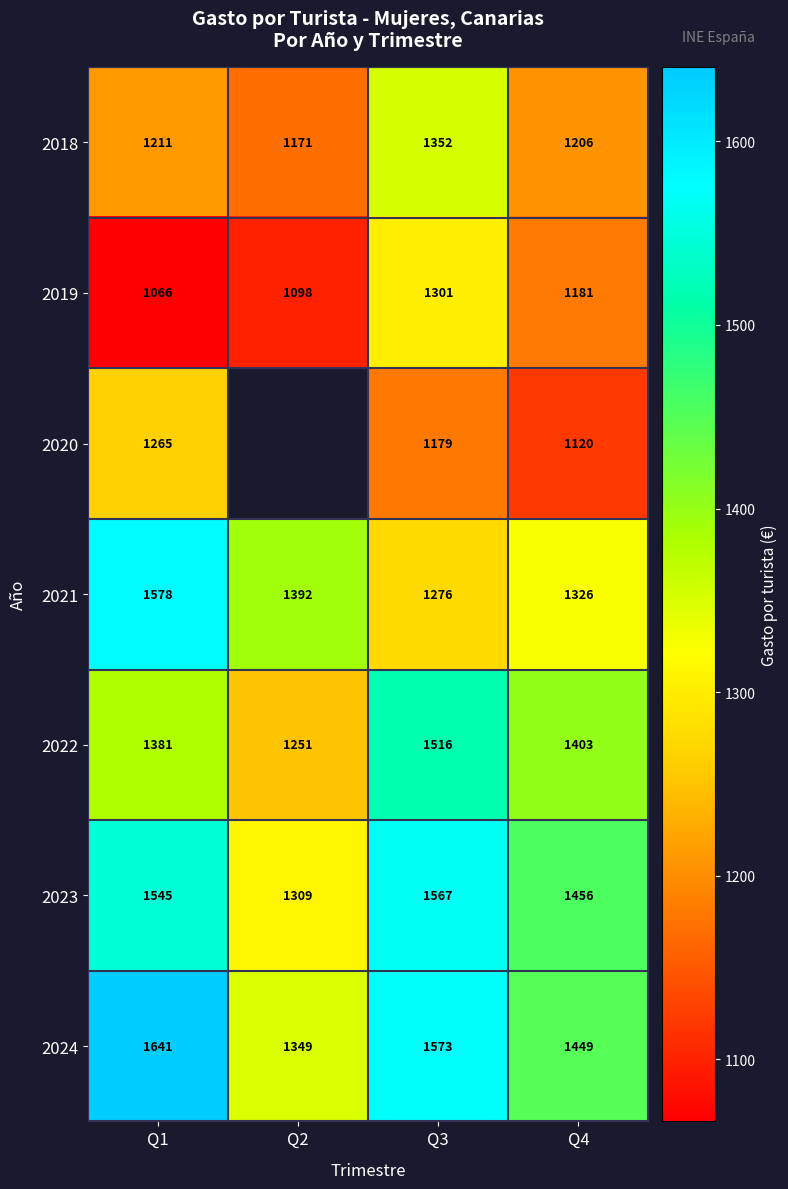

Read the 2022 value at Q2.

1250.6